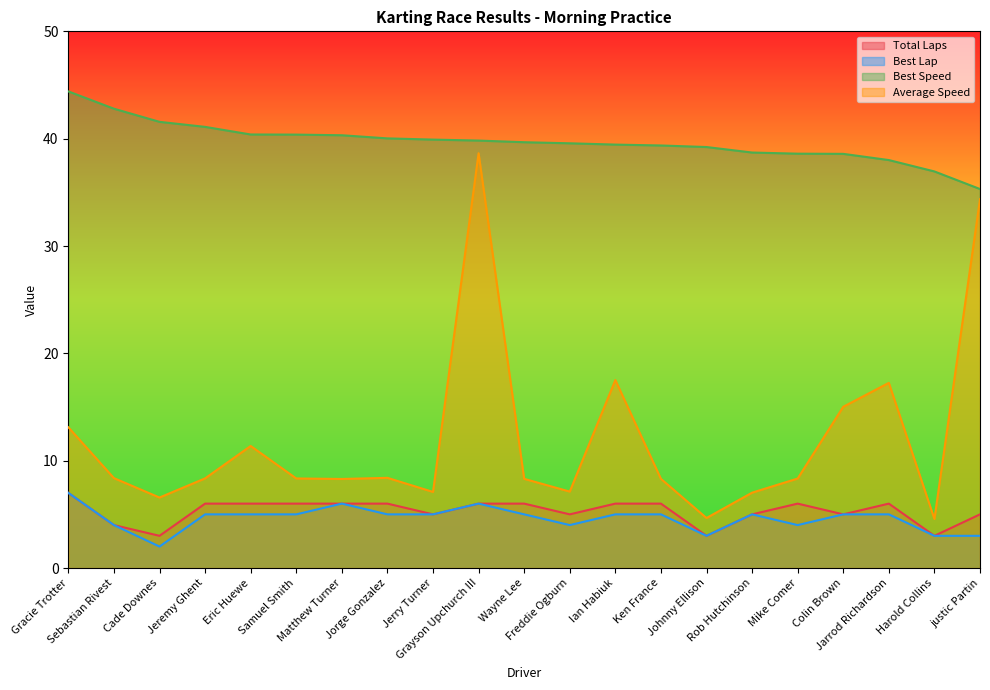

What is the spread (max minus min) of values at Jeremy Ghent?

36.1